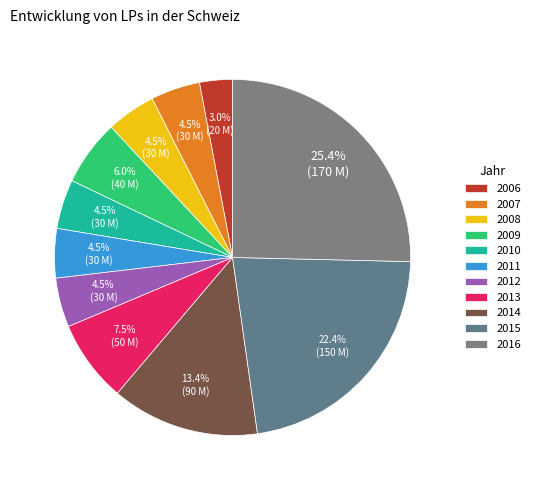

Does 2016 represent more than half of the total?

No